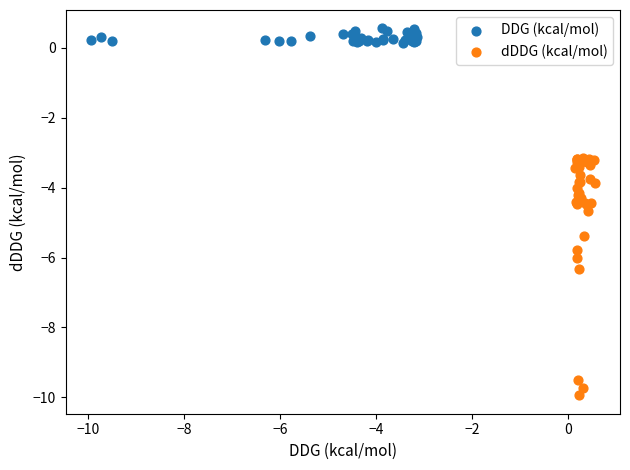

Which series reaches the maximum Y coordinate?

DDG (kcal/mol)